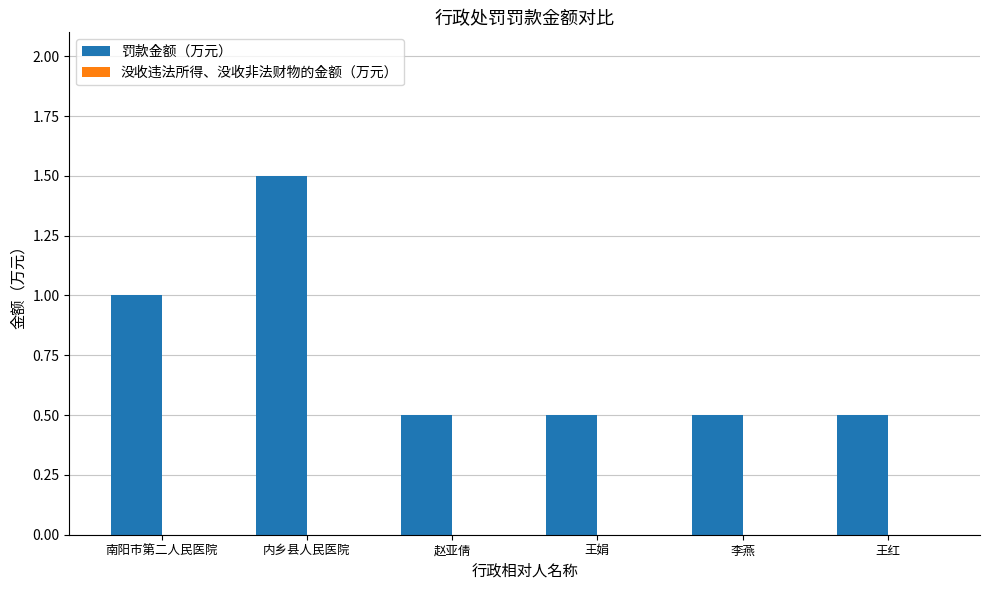

How many bars are there in total?

6